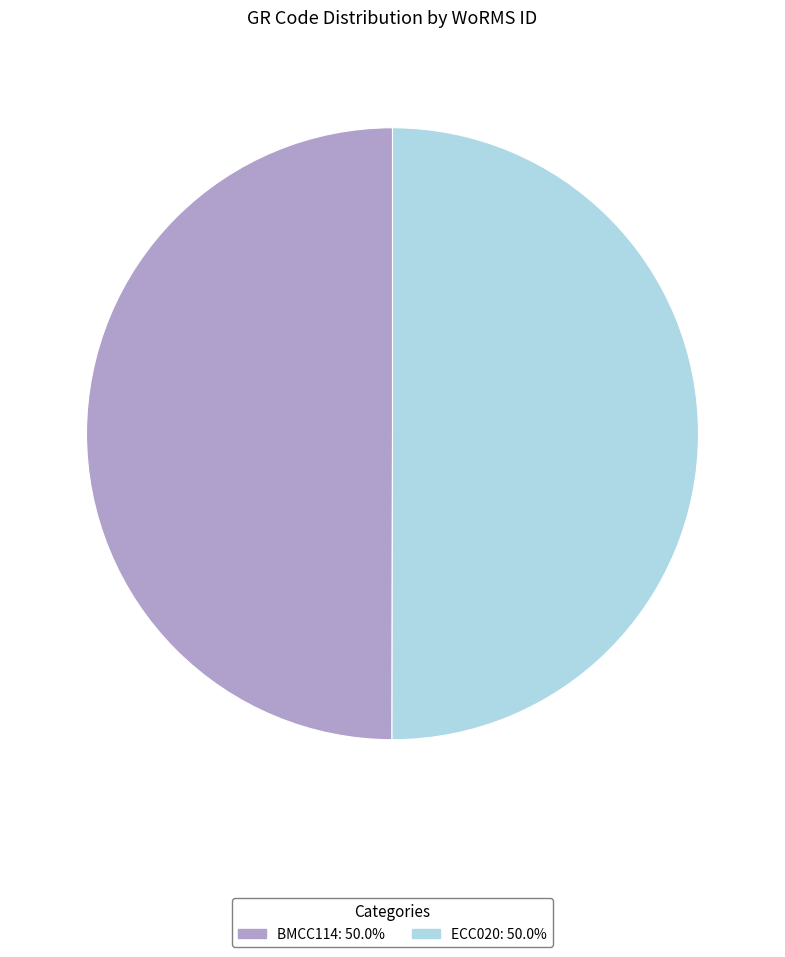

What is the ratio of the value at BMCC114: 50.0% to the value at ECC020: 50.0%?

1.0